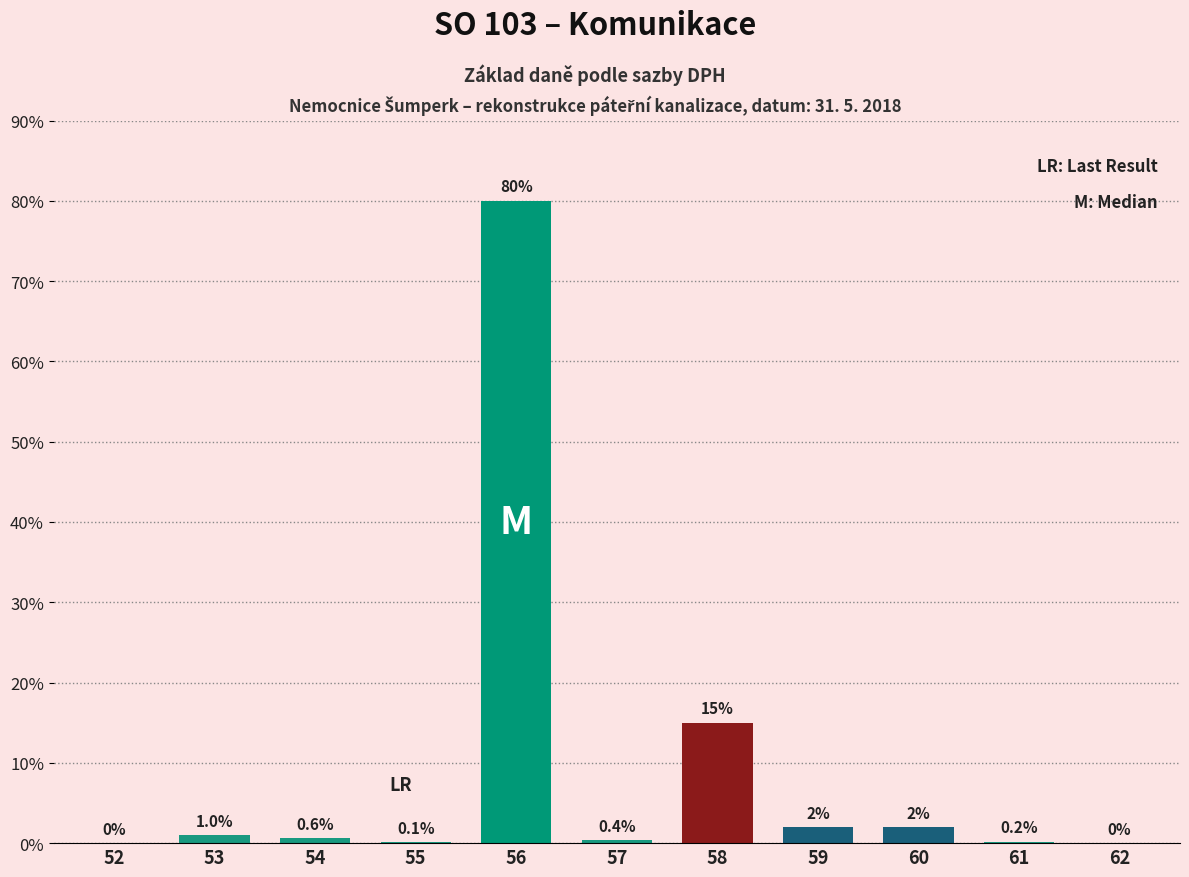

True or false: the data shows 0.0 at 52.

True